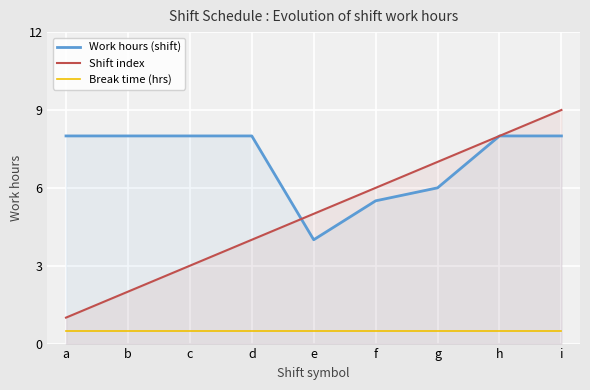

What is the value of the Work hours (shift) point at the 6th from the left?

5.5